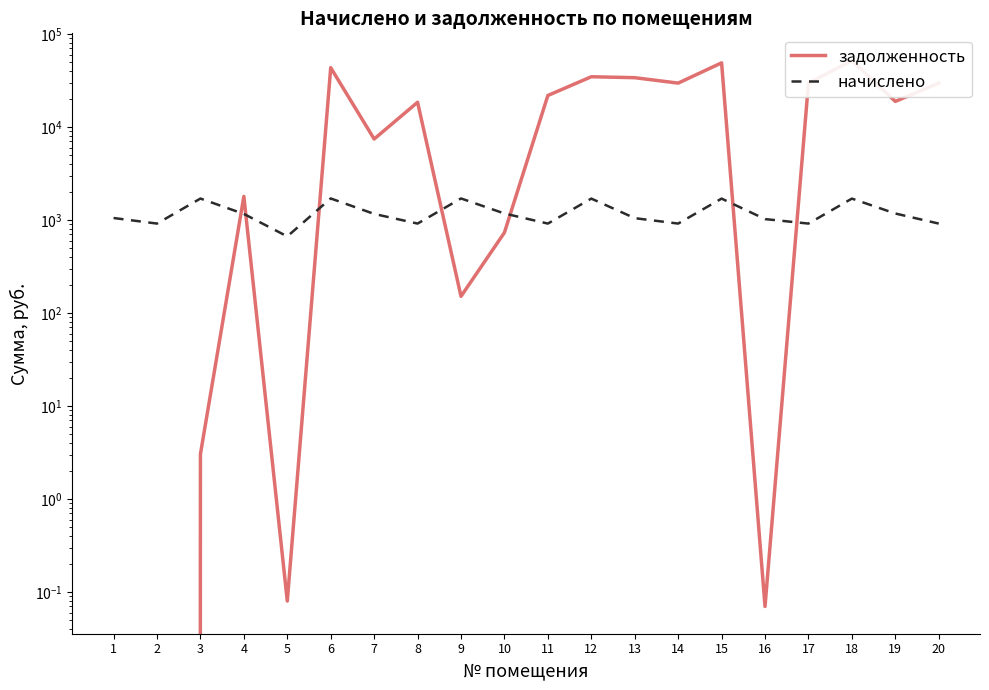

The value of начислено at 17 is 1303.3. True or false?

False